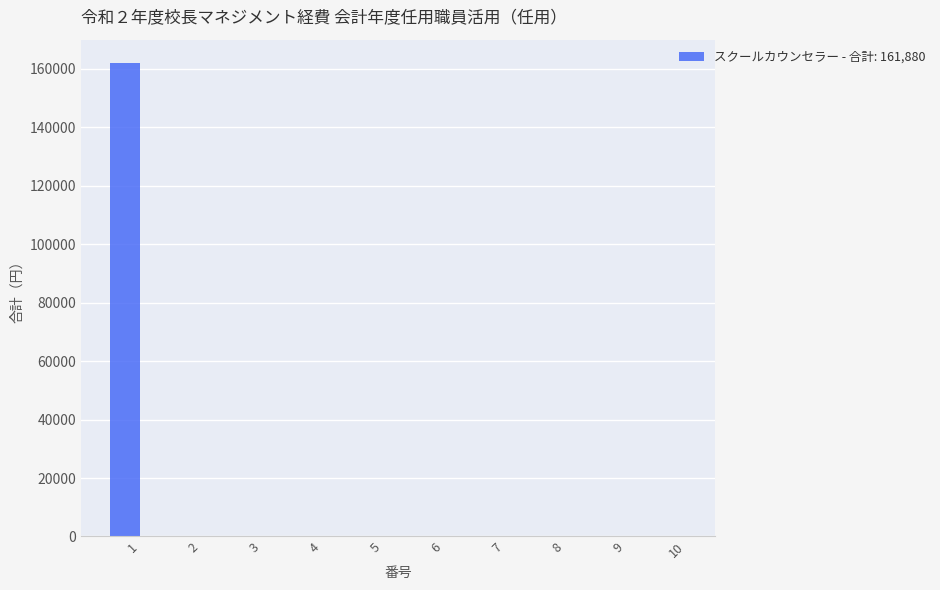

What is the sum of all values?

161880